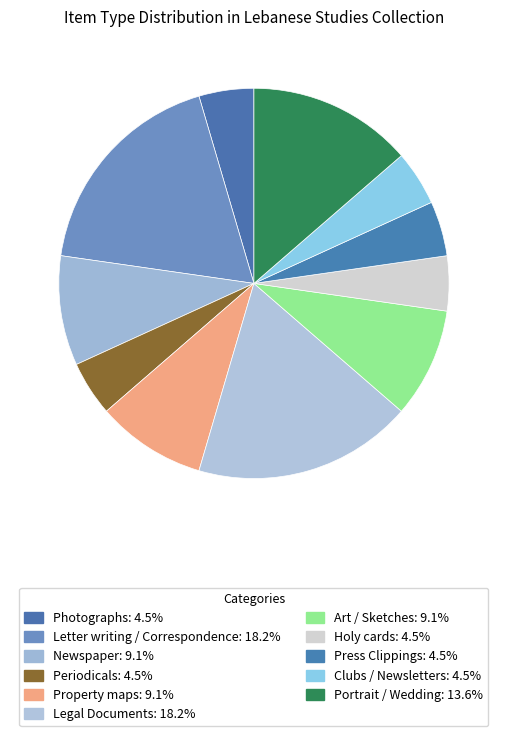

To the nearest percent, what is the combined percentage of Art / Sketches and Press Clippings?

14%